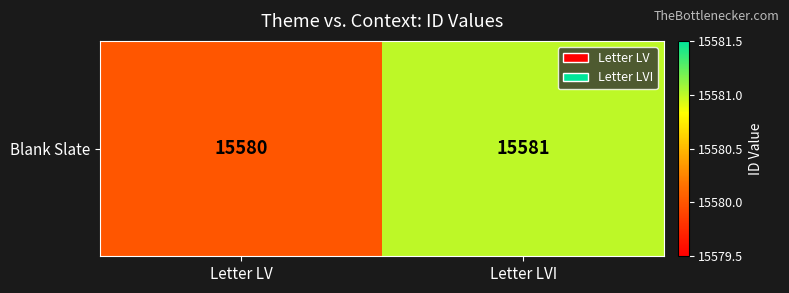

What is the greatest value displayed?

15581